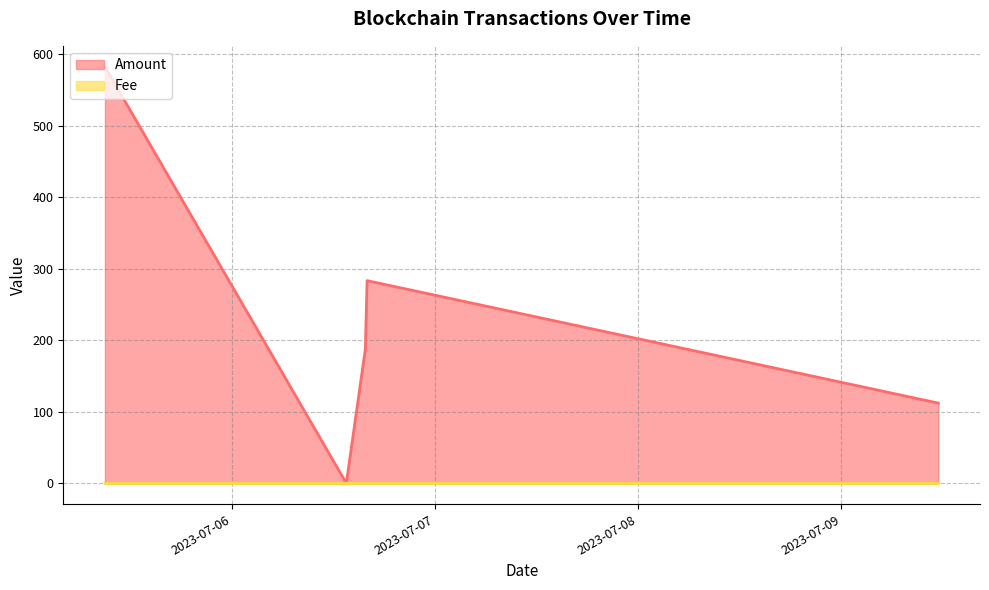

Which label corresponds to the smallest value in the chart?

2023-07-06 13:33:00